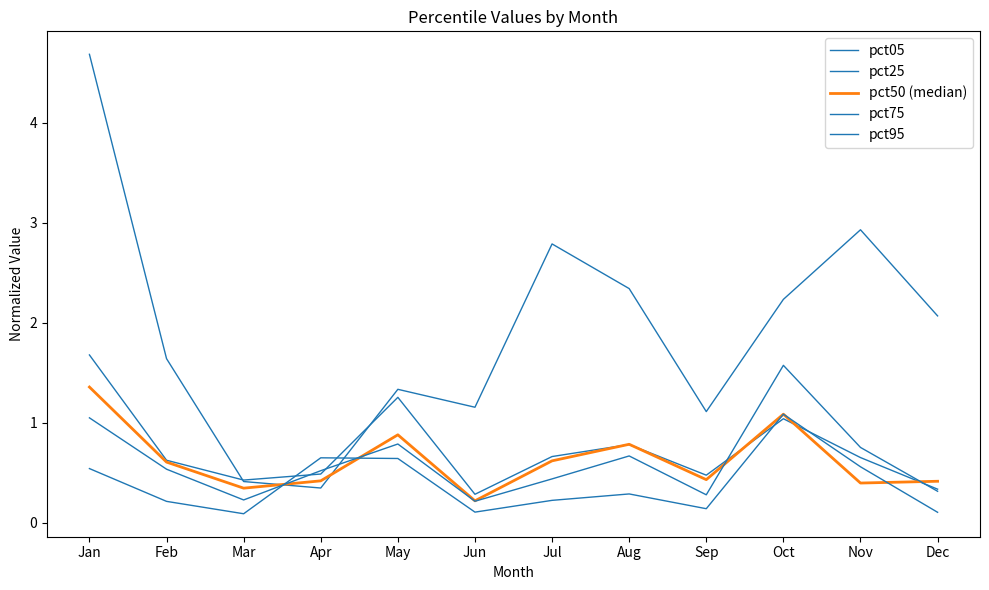

Is the value of pct25 at Nov greater than the value of pct75 at Jan?

No